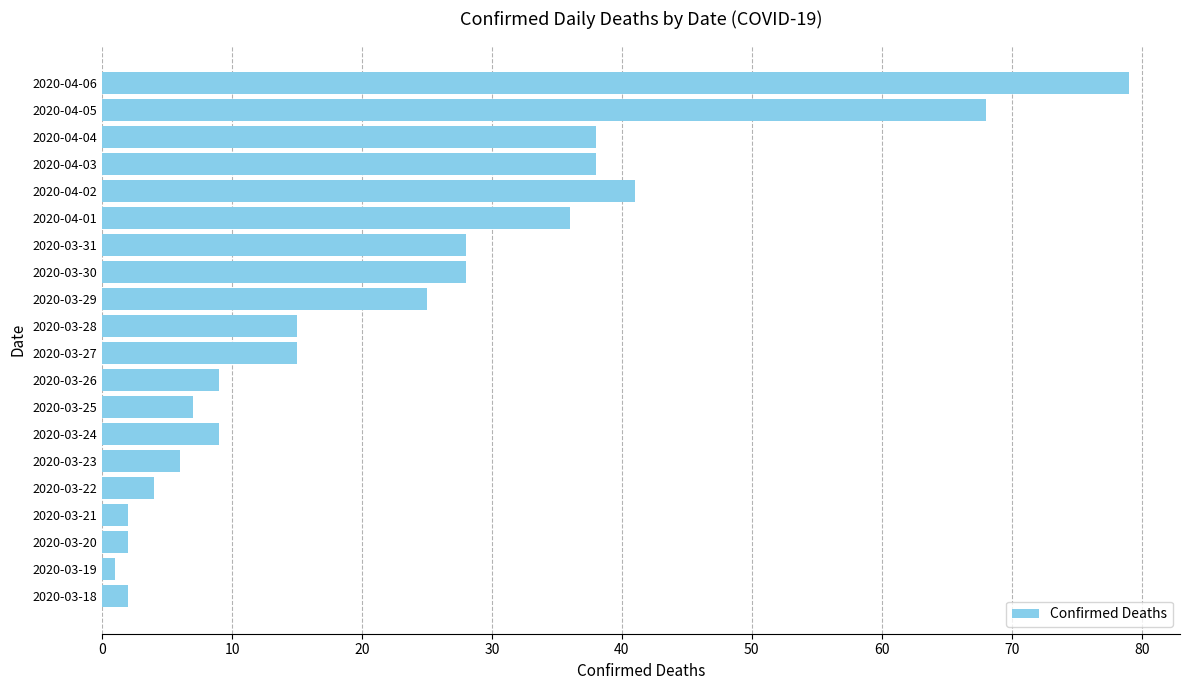

What is the greatest value displayed?

79